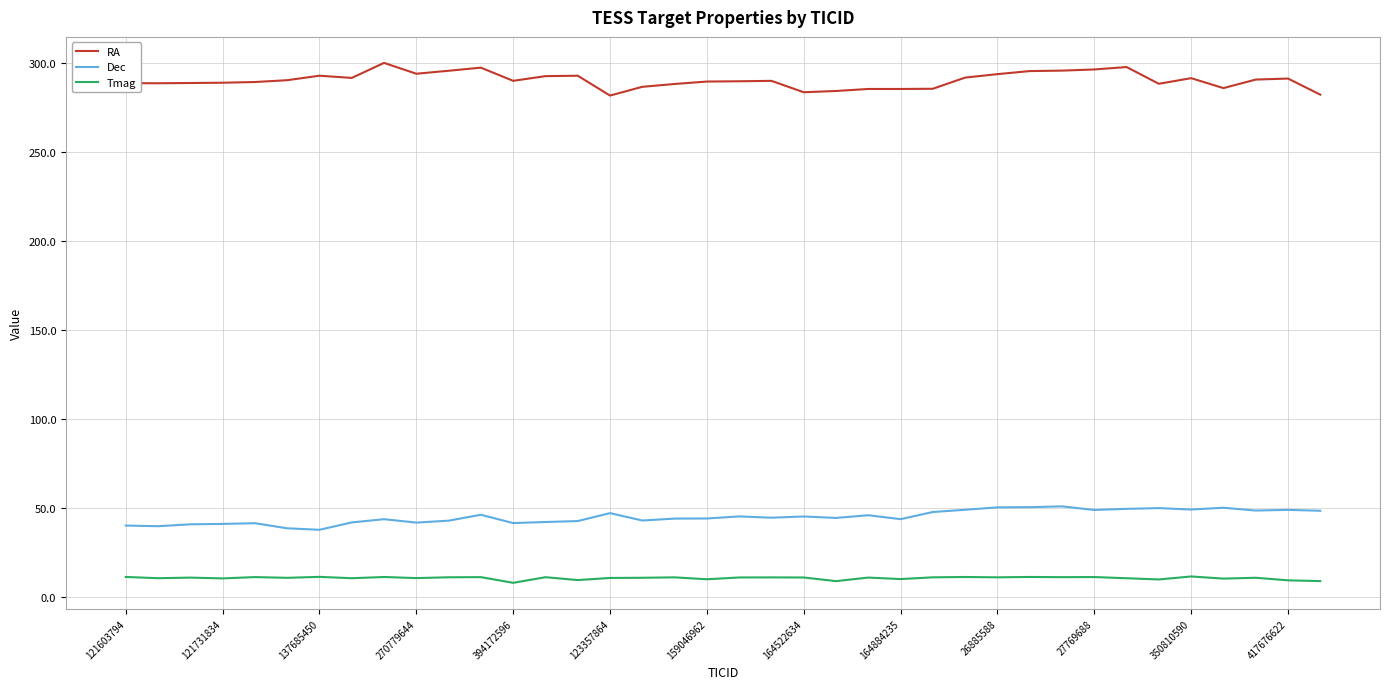

List the series in order of their peak value, lowest first.

Tmag, Dec, RA